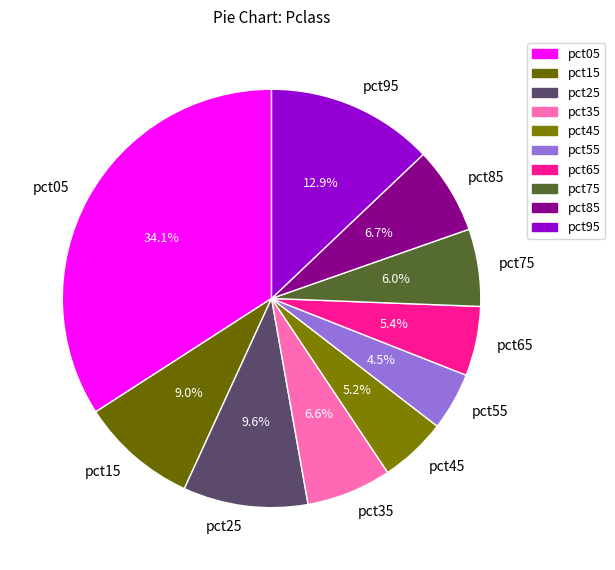

Which slice is the smallest?

pct55